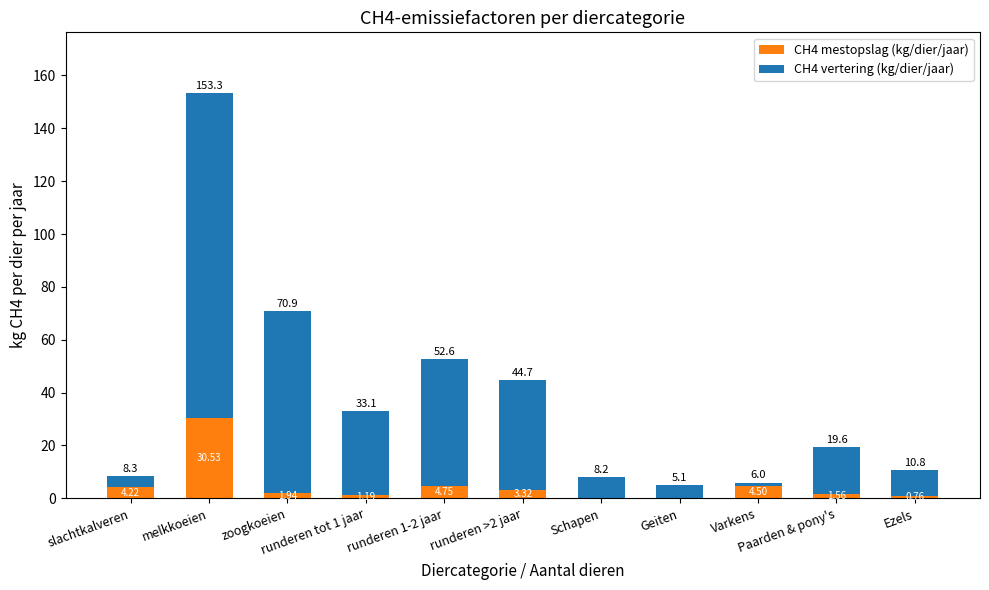

Does the chart contain stacked bars?

Yes